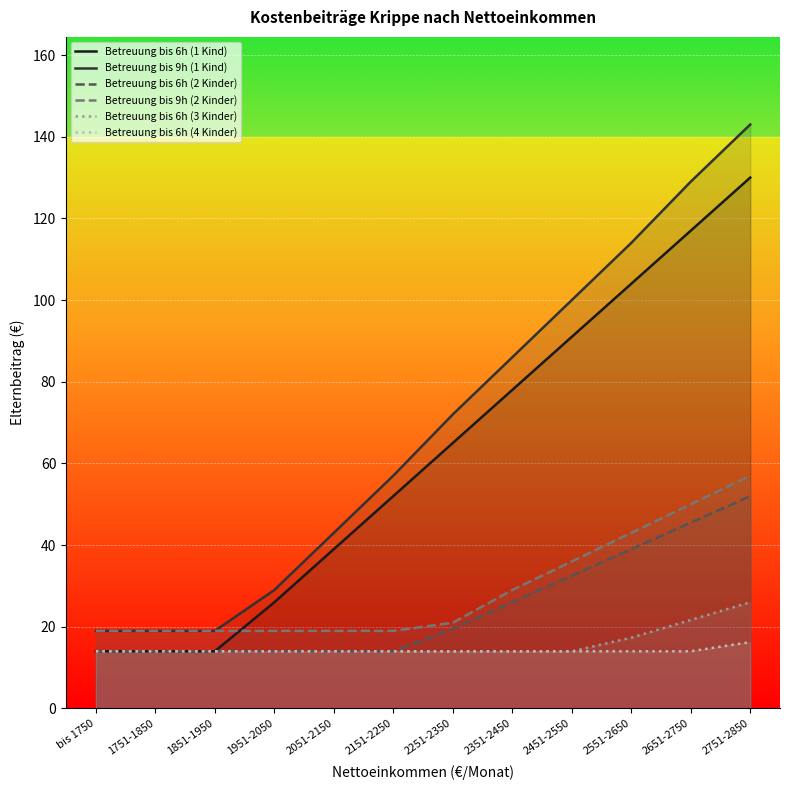

Is it true that Betreuung bis 6h (4 Kinder) equals 16.2 at 2751-2850?

True